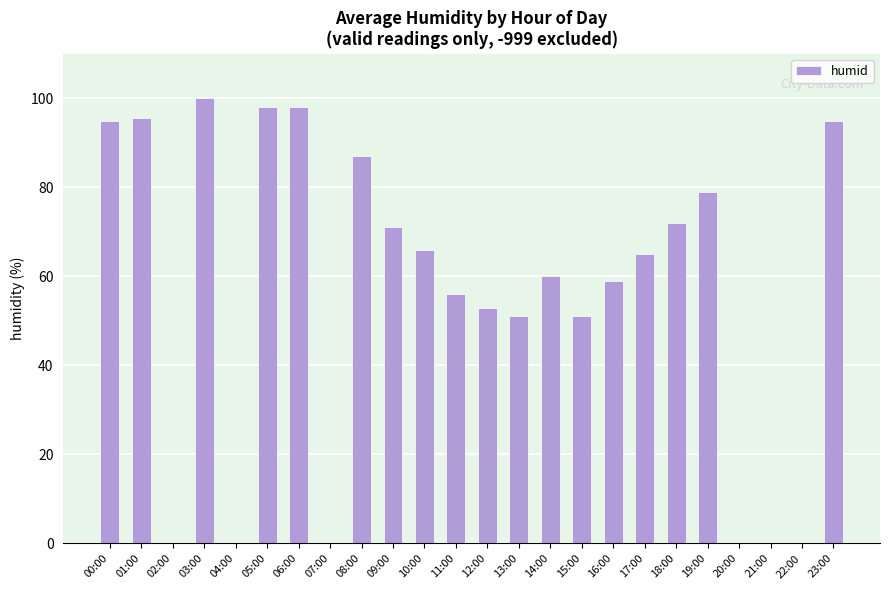

What is the average value?

56.3